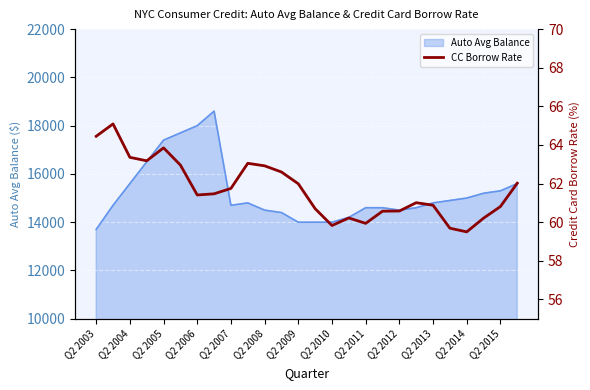

Does the chart display data point markers on the line(s)?

No